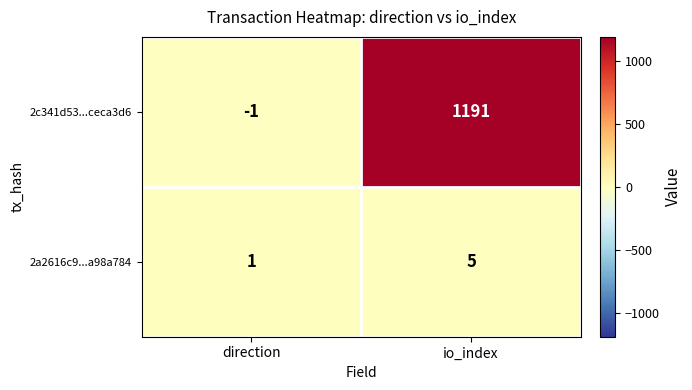

At direction, list the series in order from largest to smallest.

2a2616c9...a98a784, 2c341d53...ceca3d6